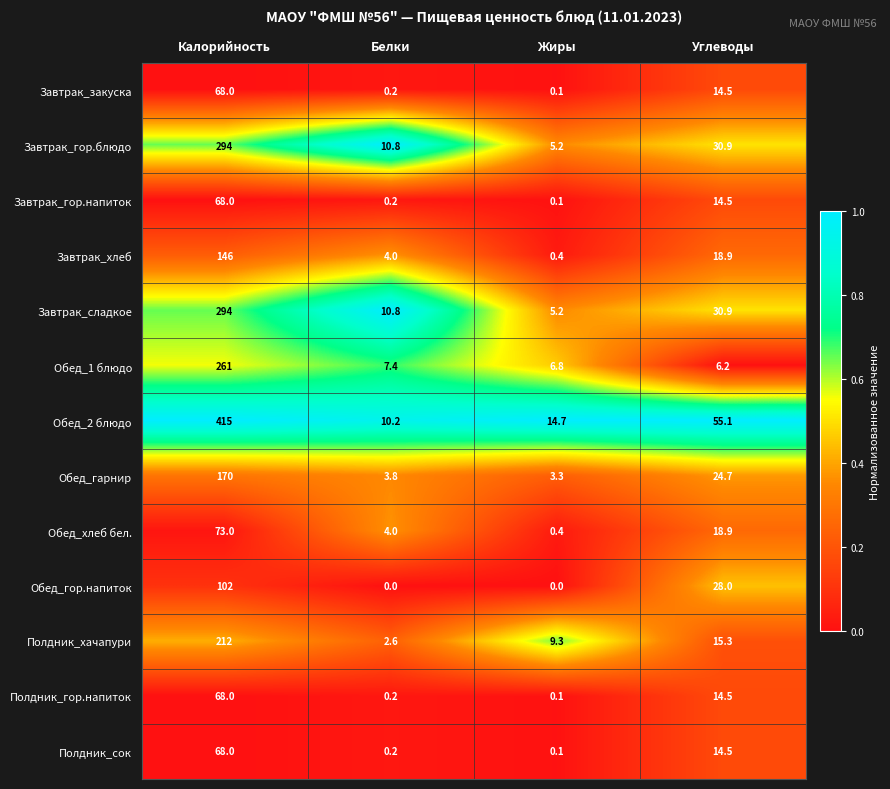

What is the maximum value for Обед_гарнир?

170.0